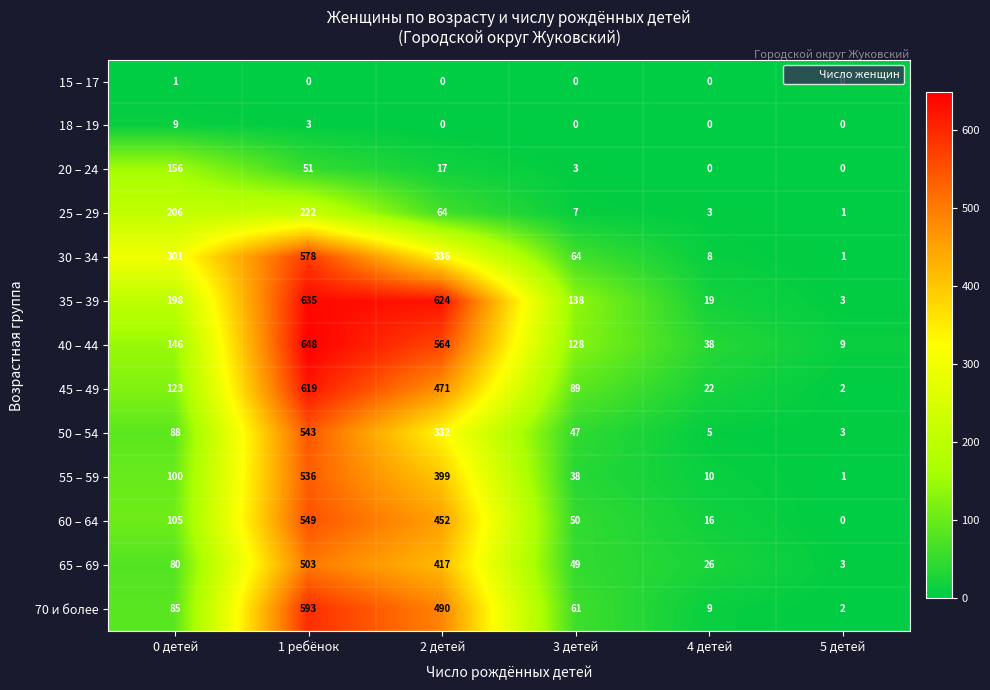

List the labels in order of 60 – 64 value, largest first.

1 ребёнок, 2 детей, 0 детей, 3 детей, 4 детей, 5 детей